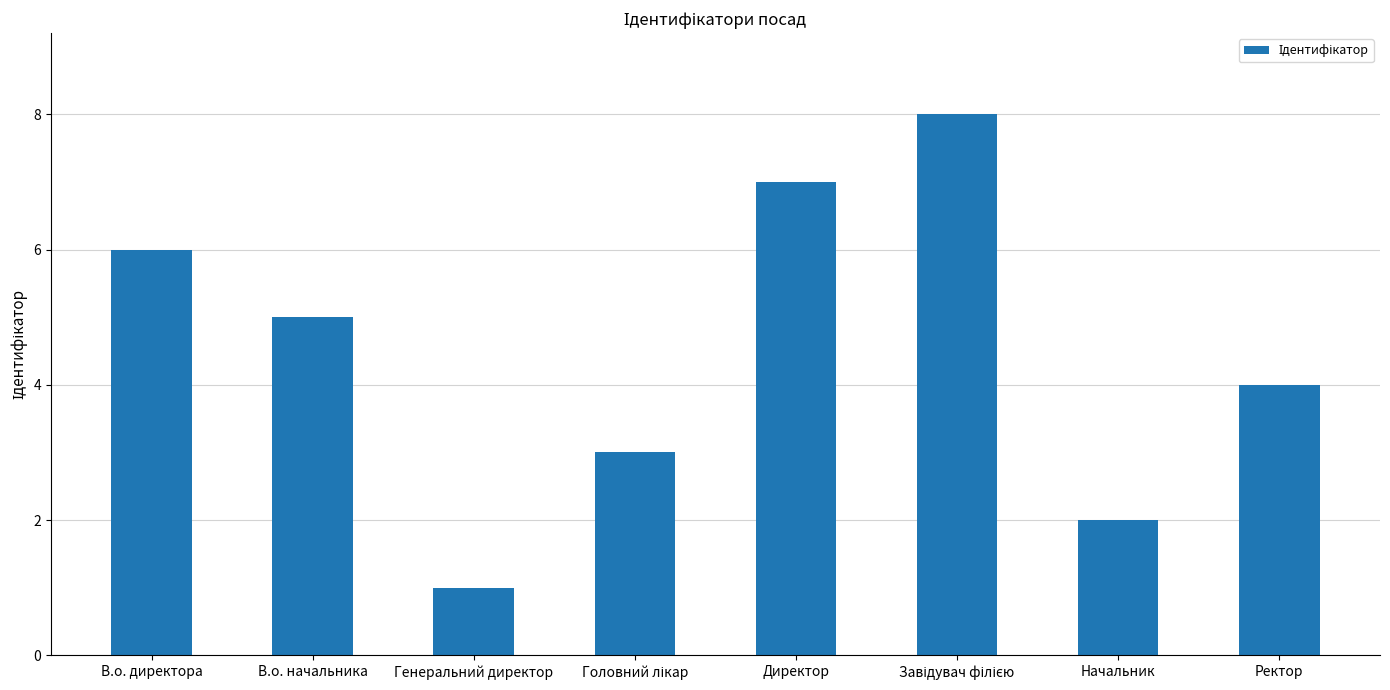

What is the sum of the values at Генеральний директор and Директор?

8